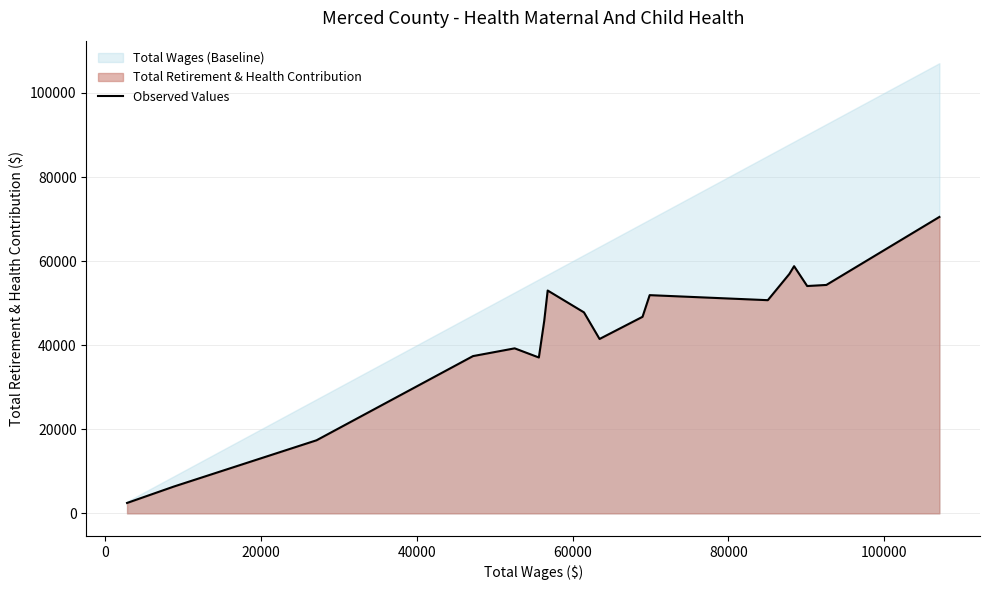

How many data points are above 47806?

8